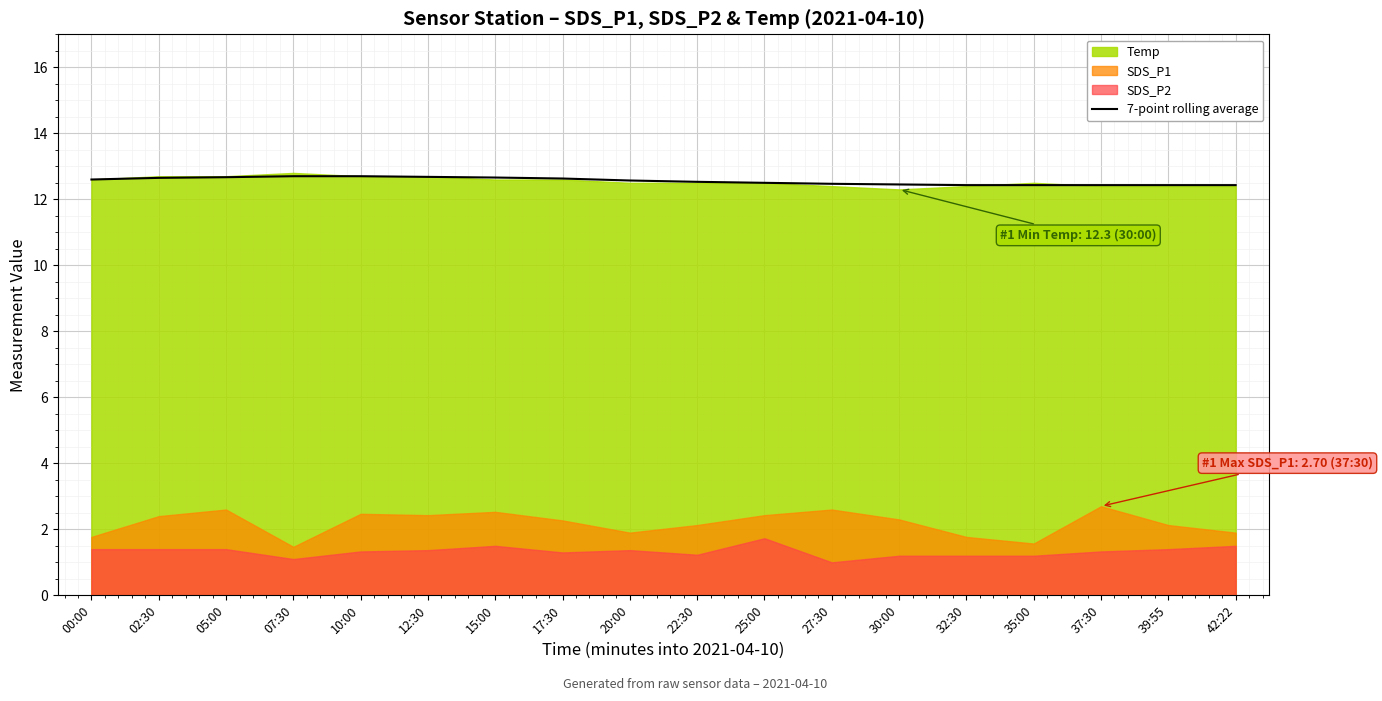

Reading left to right, list all the values displayed in this chart.

12.6	12.7	12.7	12.7	12.7	12.7	12.7	12.6	12.6	12.5	12.5	12.5	12.4	12.4	12.4	12.4	12.4	12.4